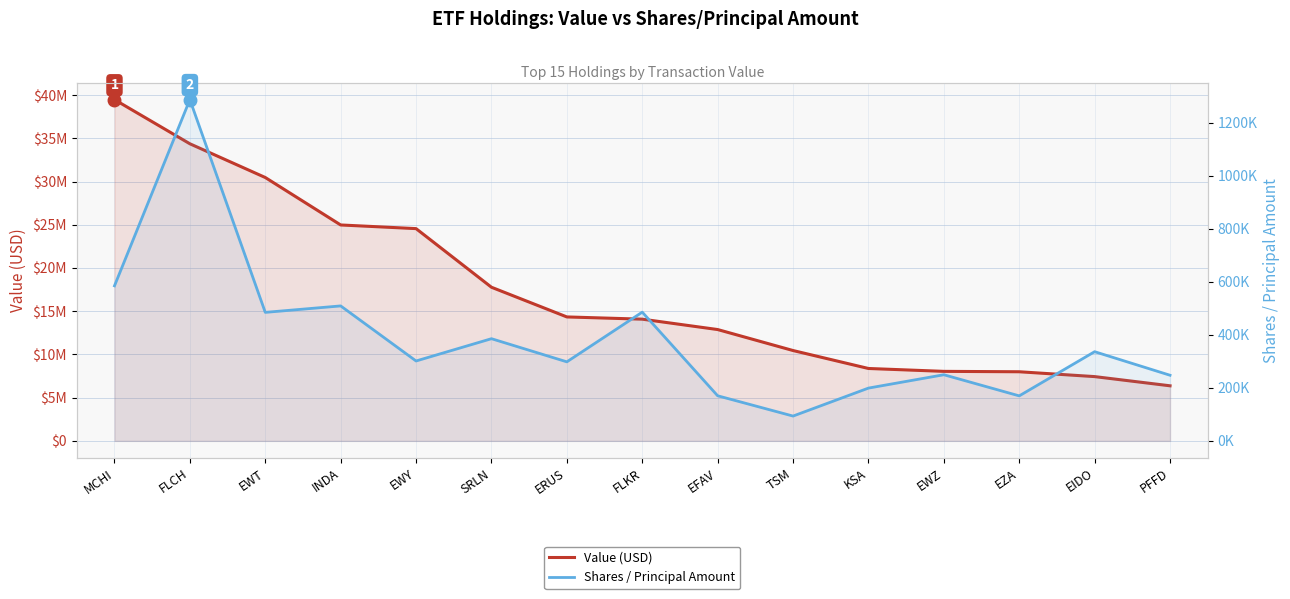

Does the chart have visible grid lines?

Yes